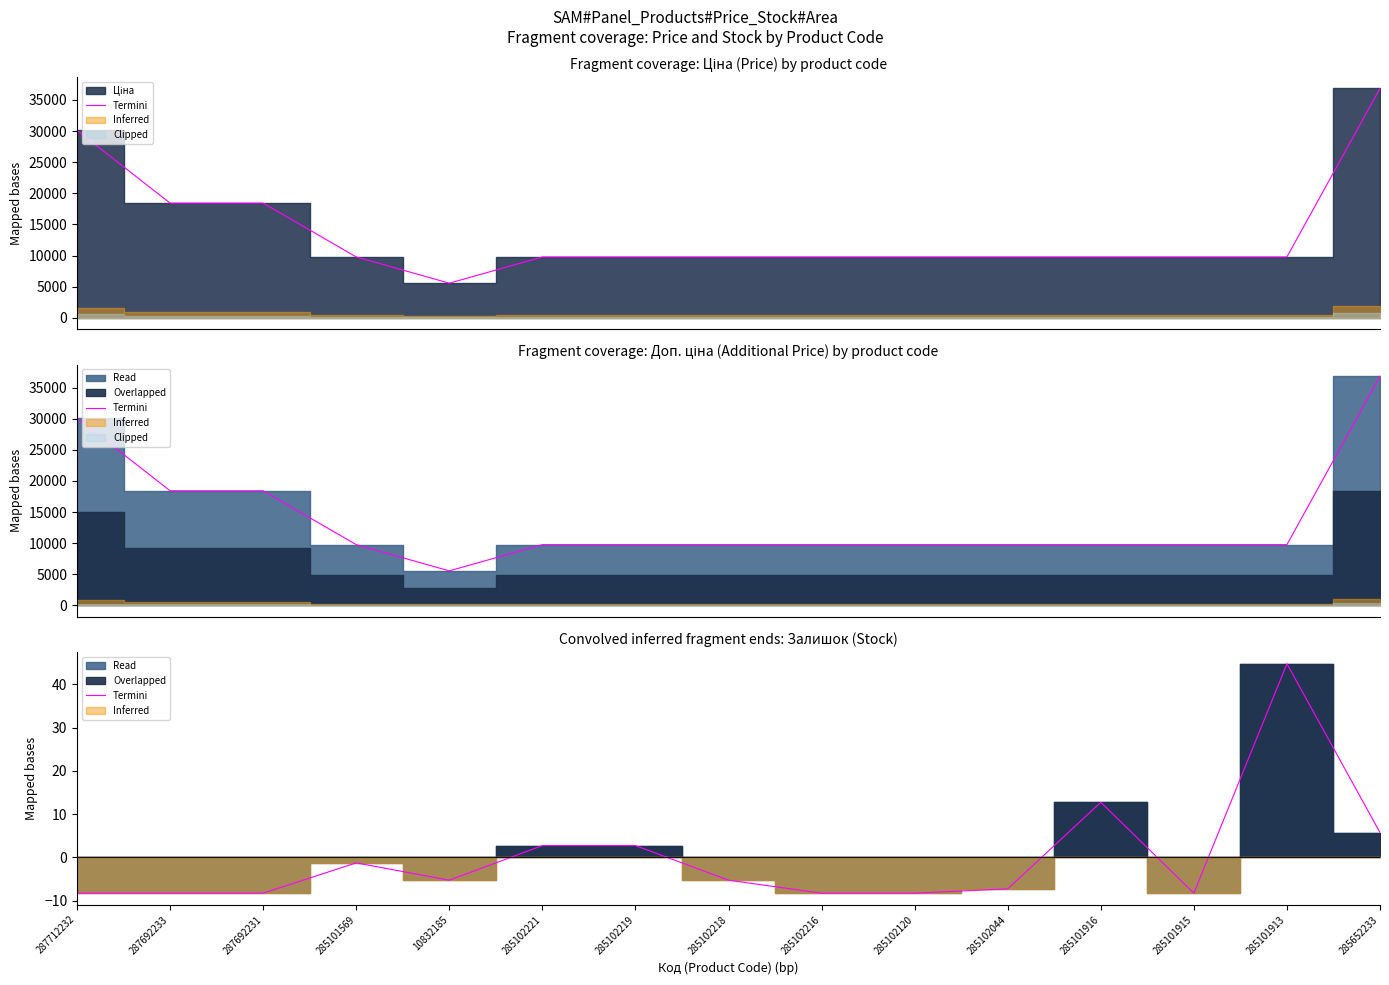

List the labels in order of value, smallest first.

287712232, 287692233, 287692231, 285102216, 285102120, 285101915, 285102044, 10832185, 285102218, 285101569, 285102221, 285102219, 285652233, 285101916, 285101913